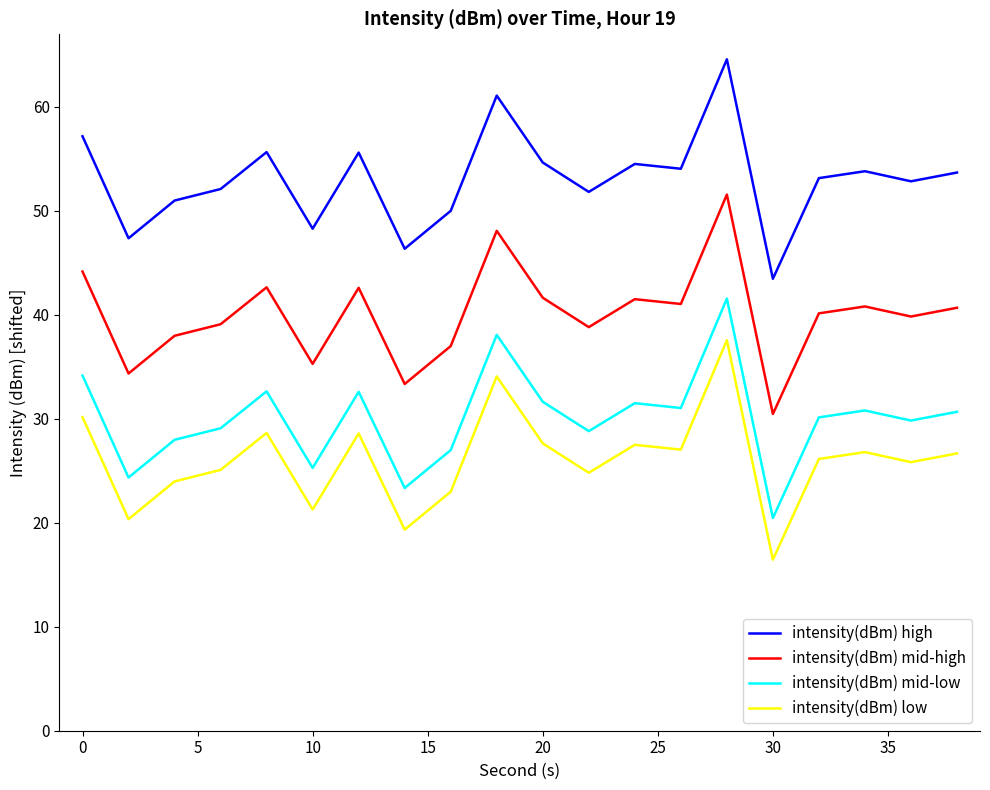

True or false: intensity(dBm) low and intensity(dBm) mid-high intersect in this chart.

False